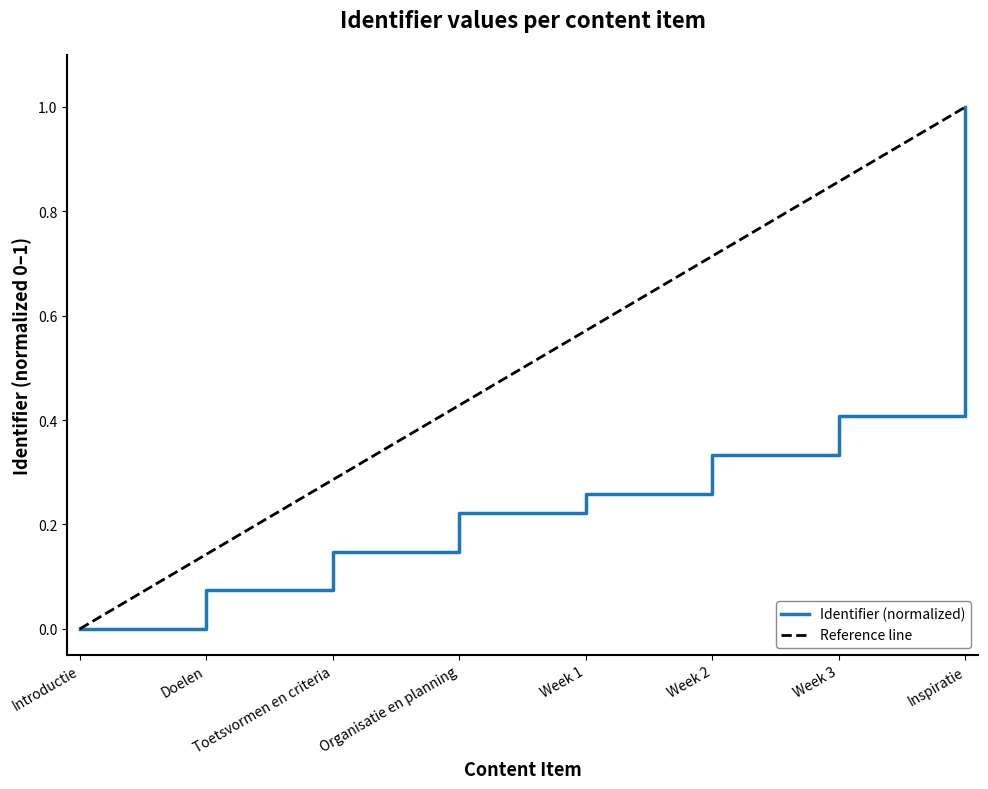

What is the sum of the values at Introductie and Week 3?

0.4